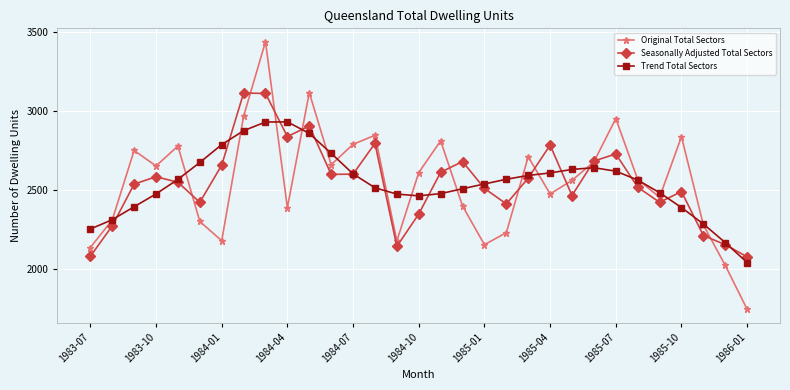

True or false: Trend Total Sectors has more than 1 interior local peaks.

True